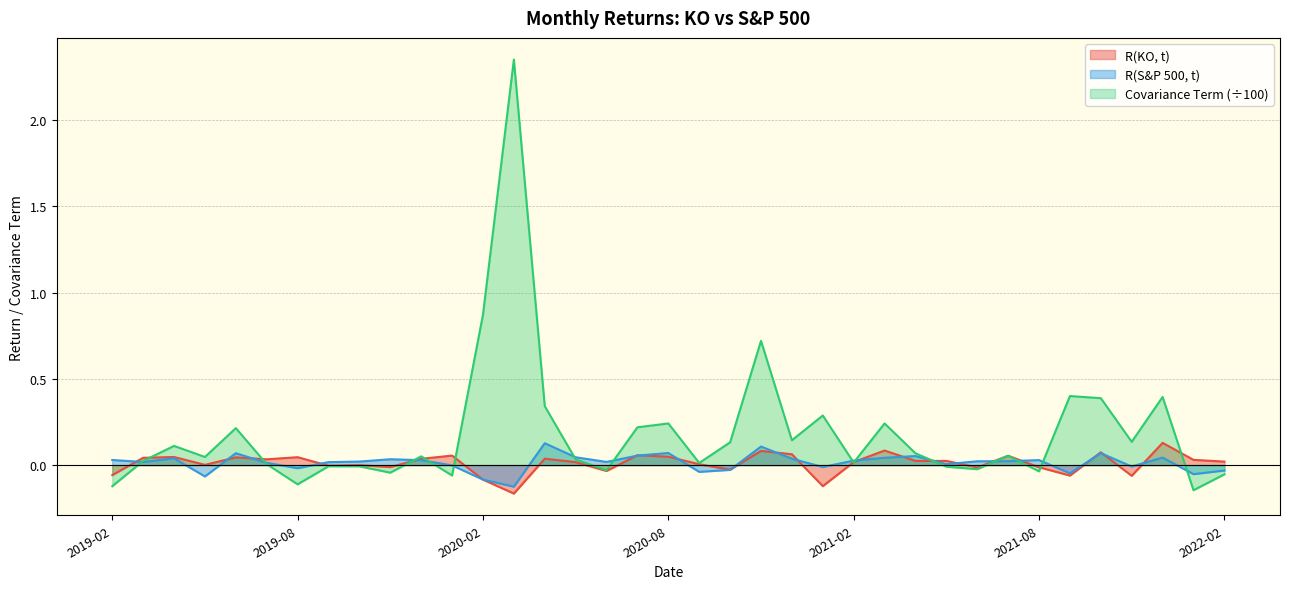

How many series are shown in this chart?

3